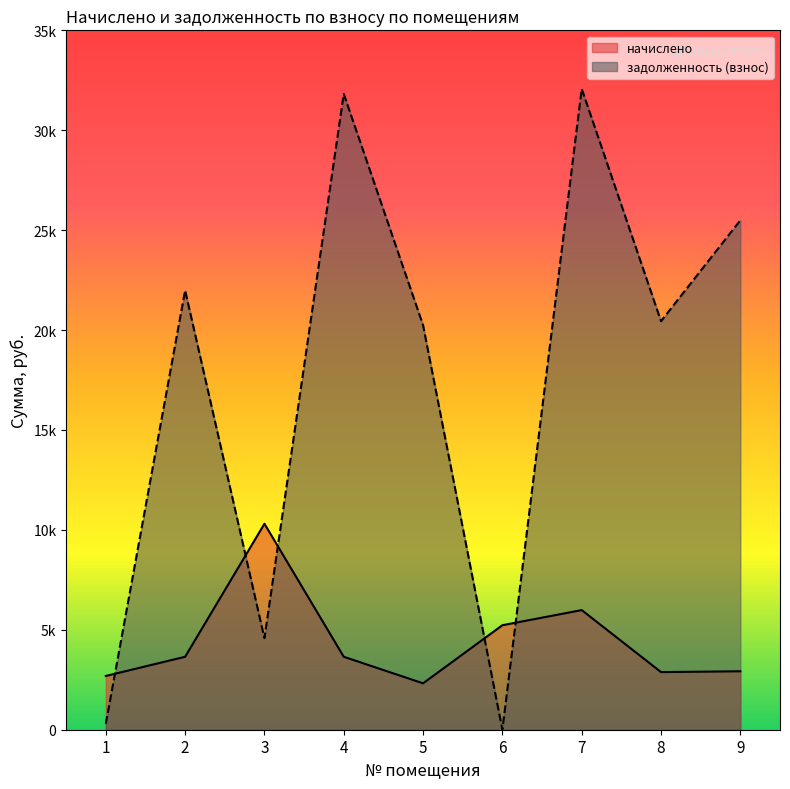

At 5, list the series in order from largest to smallest.

задолженность (взнос), начислено